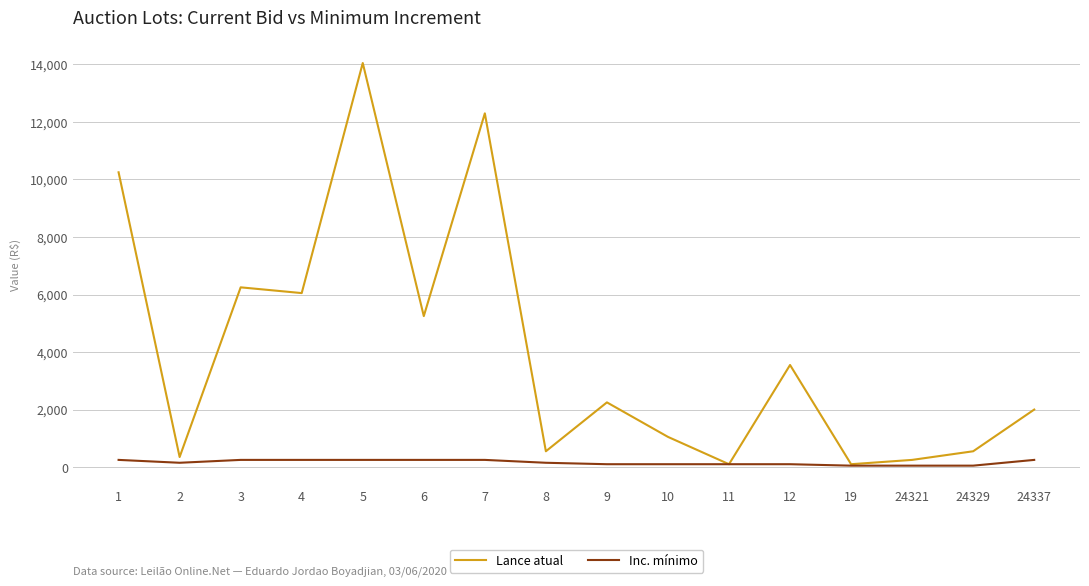

Which series changed the most between 1 and 11?

Lance atual